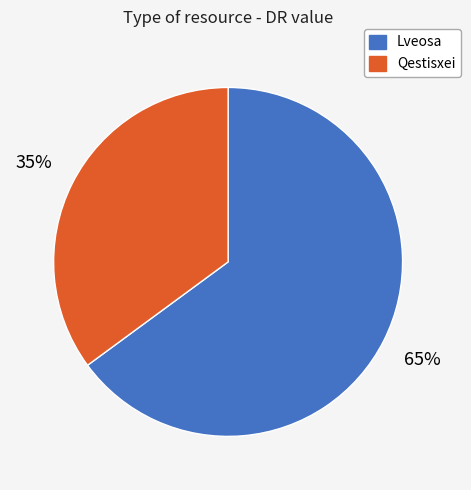

Between Lveosa and Qestisxei, which is larger?

Lveosa